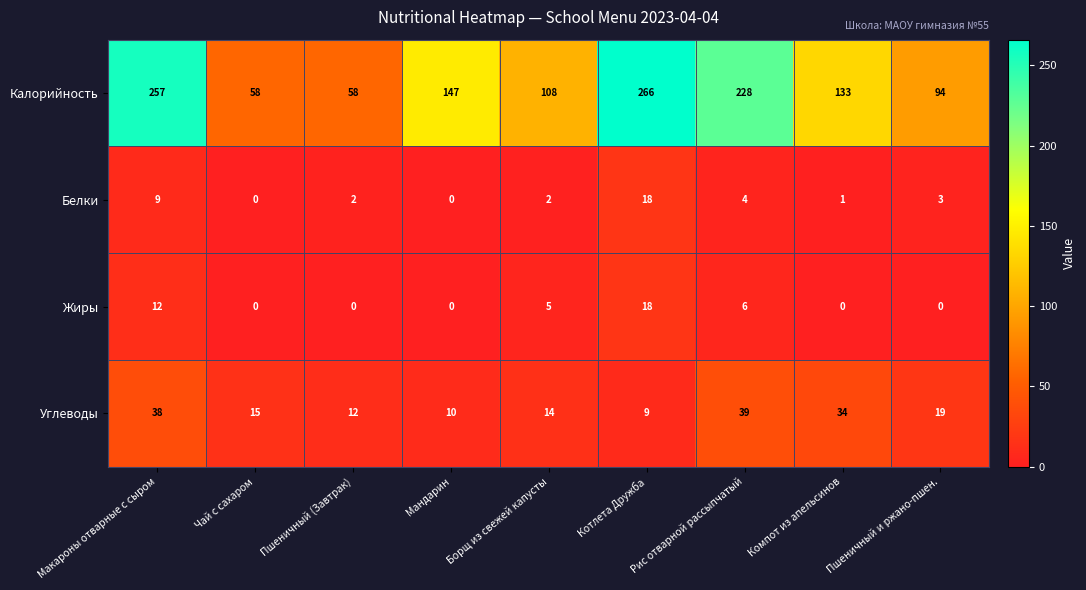

What is the sum of all Белки values?

39